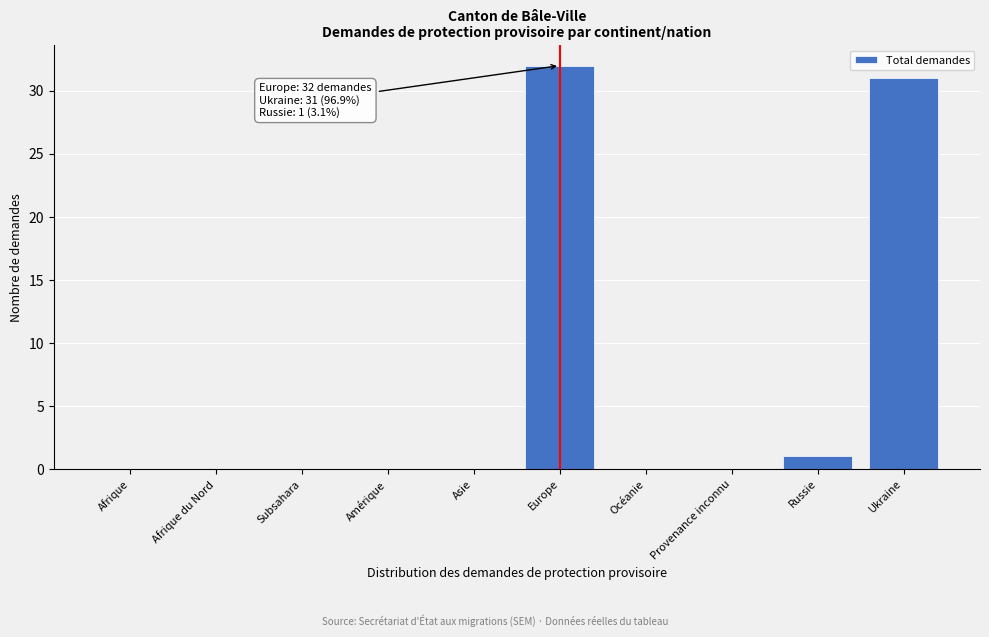

What is the maximum value shown in the chart?

32